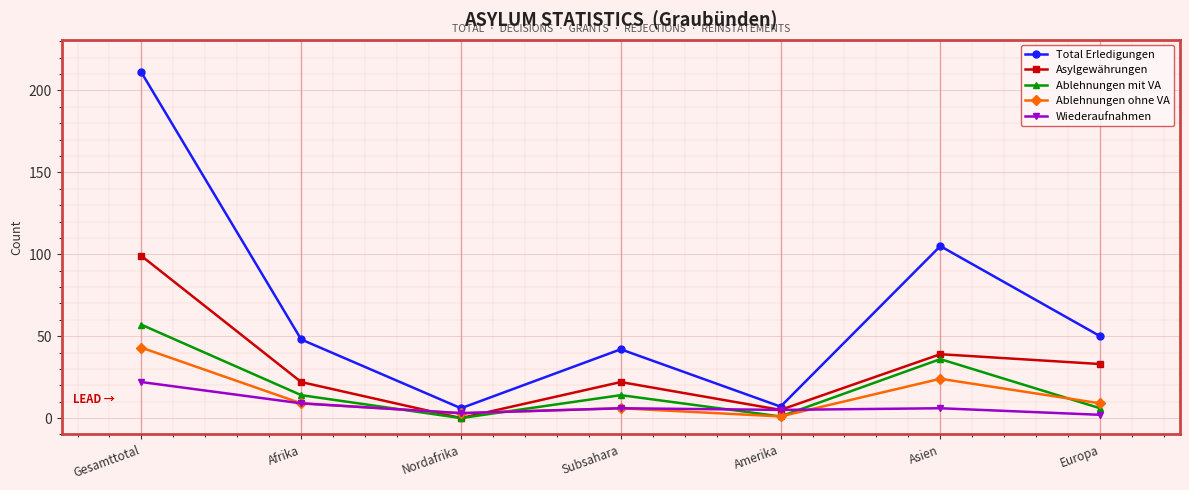

At which category is the sum across all series the highest?

Gesamttotal